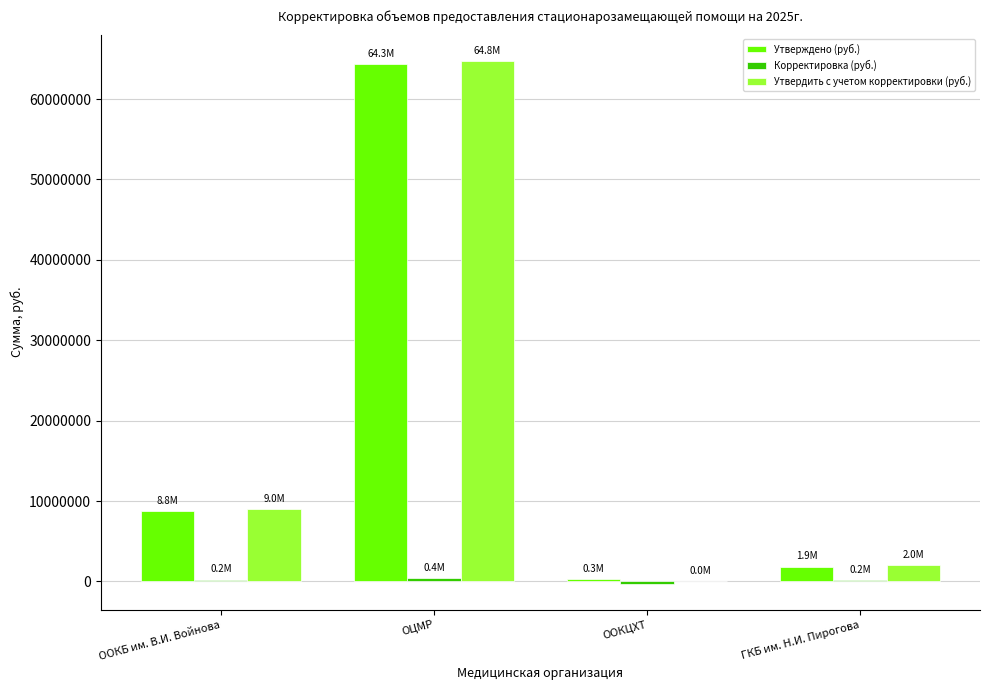

Is it true that Утвердить с учетом корректировки (руб.) equals 9009992.6 at ООКБ им. В.И. Войнова?

True